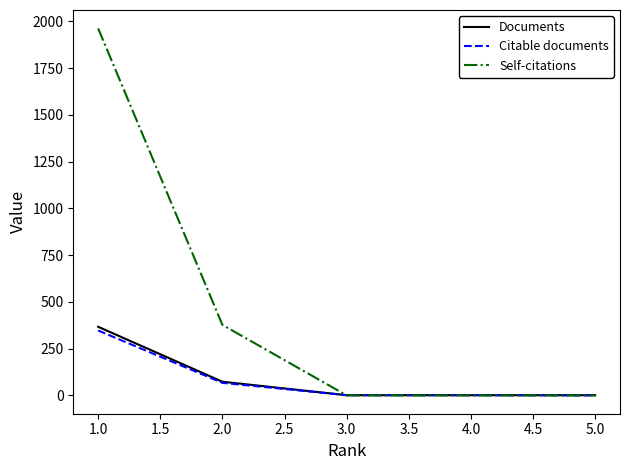

Which series changed the most between 1.0 and 4.0?

Self-citations